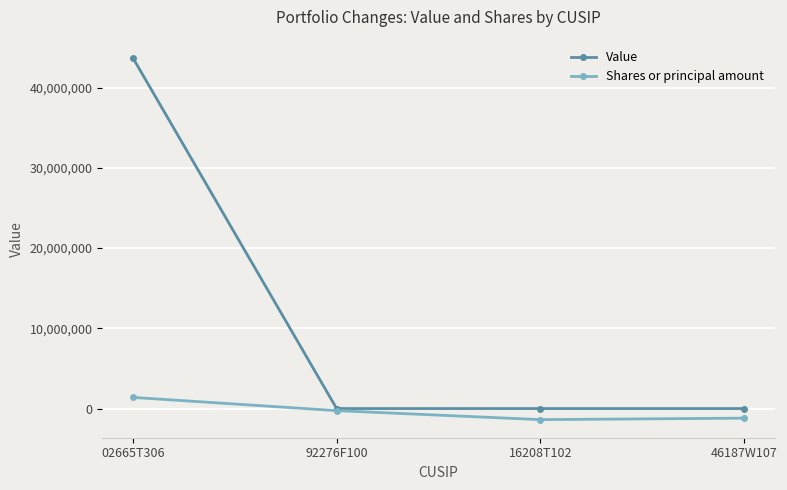

What position from the right is 92276F100?

3